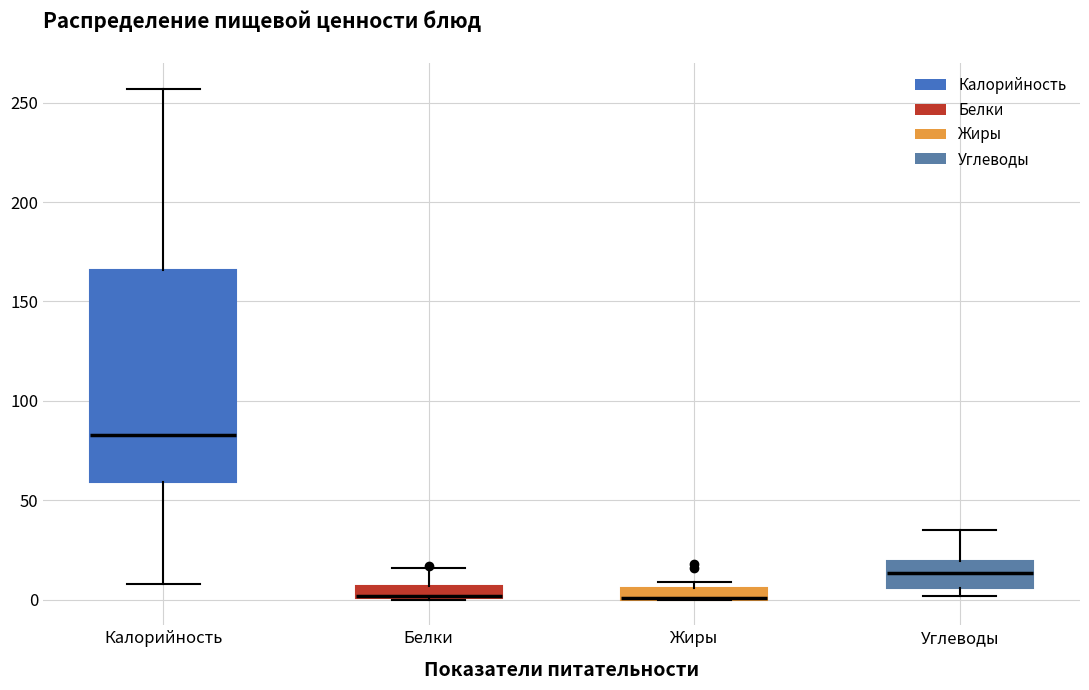

Comparing the boxes themselves (not the whiskers), which one is the tallest?

Калорийность